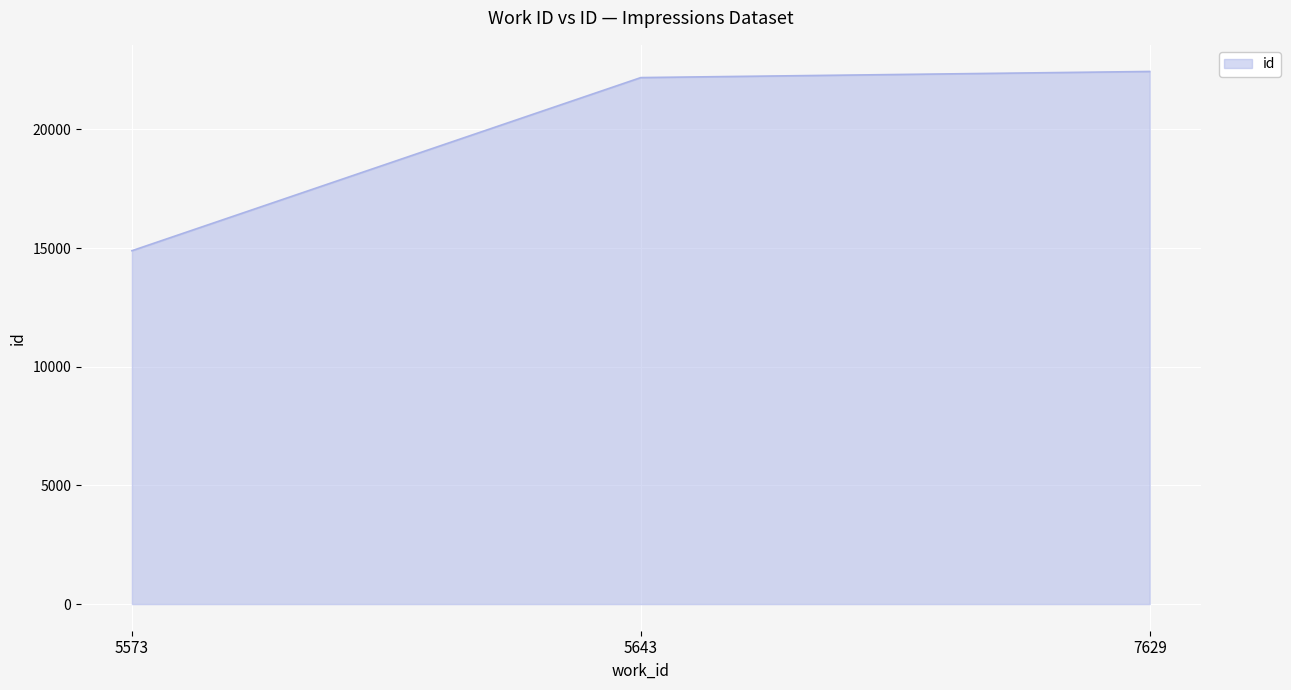

True or false: the data shows 14888 at 5573.

True